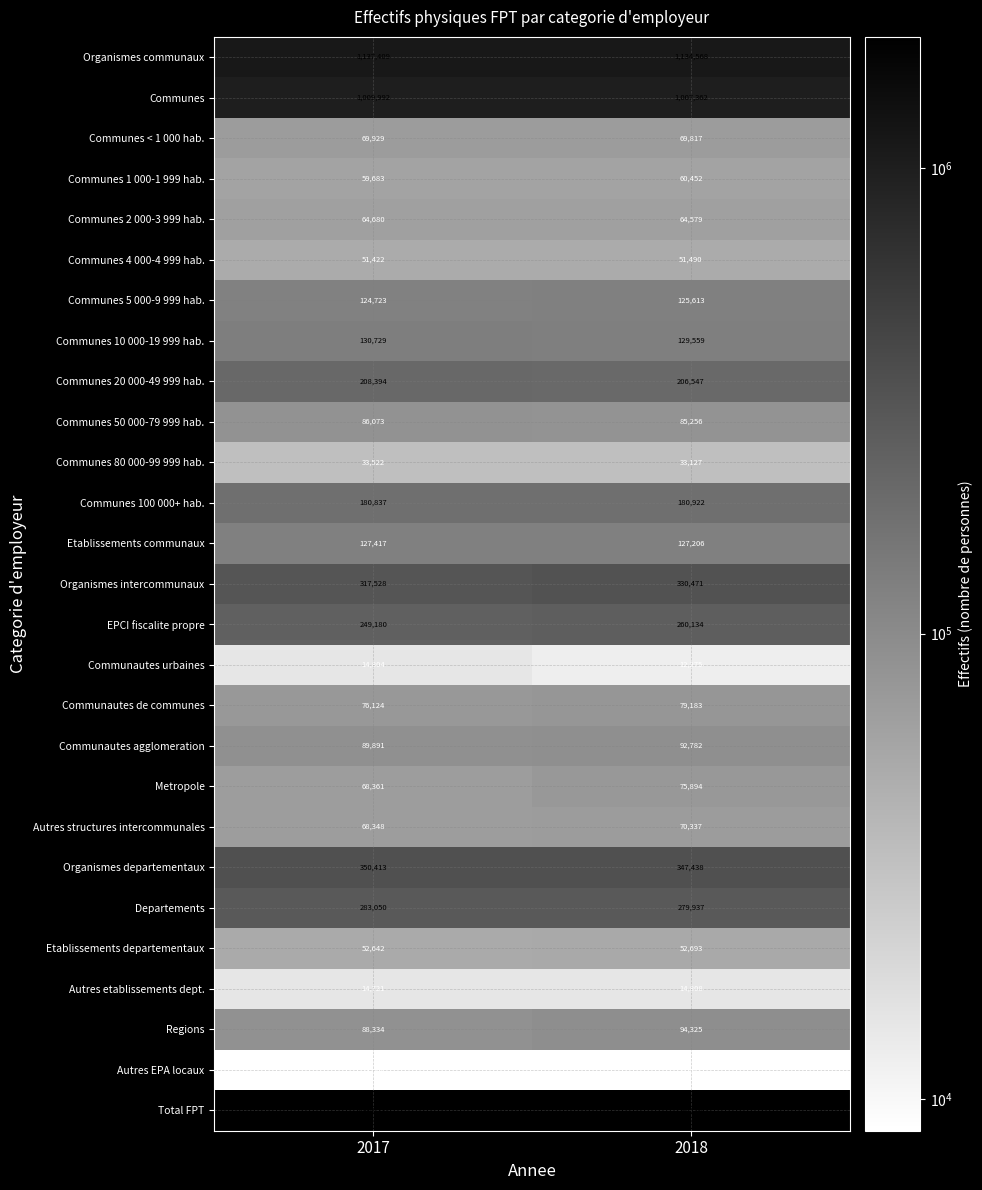

The Communes 10 000-19 999 hab. series shows 207240 at 2018. True or false?

False